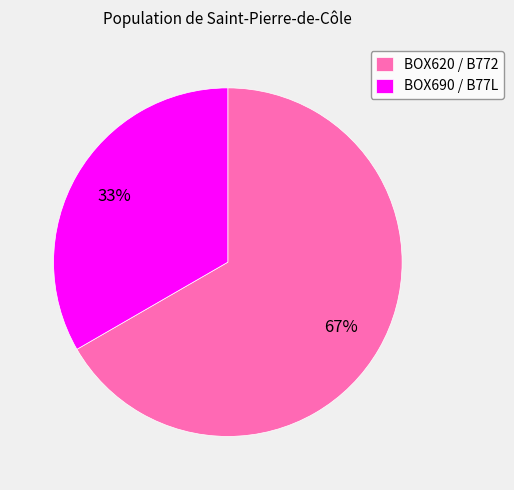

What is the ratio of the value at BOX620 to the value at BOX690?

2.0